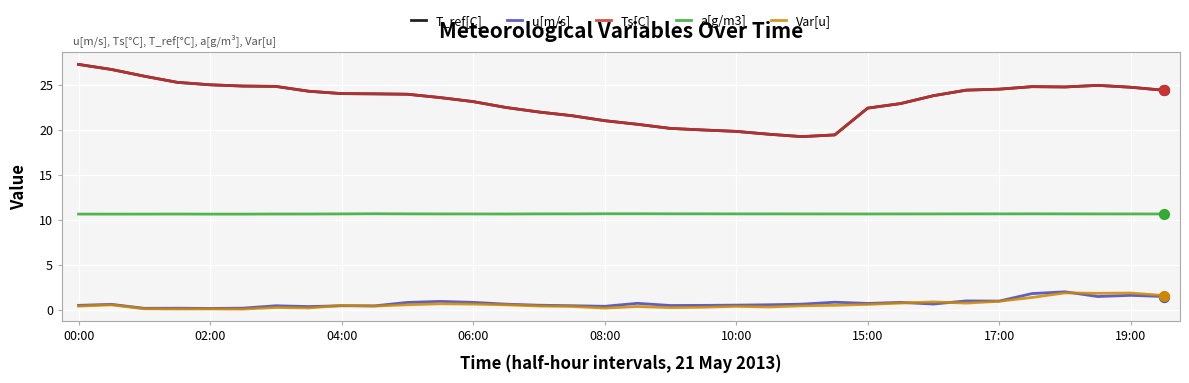

Does the chart have visible grid lines?

Yes